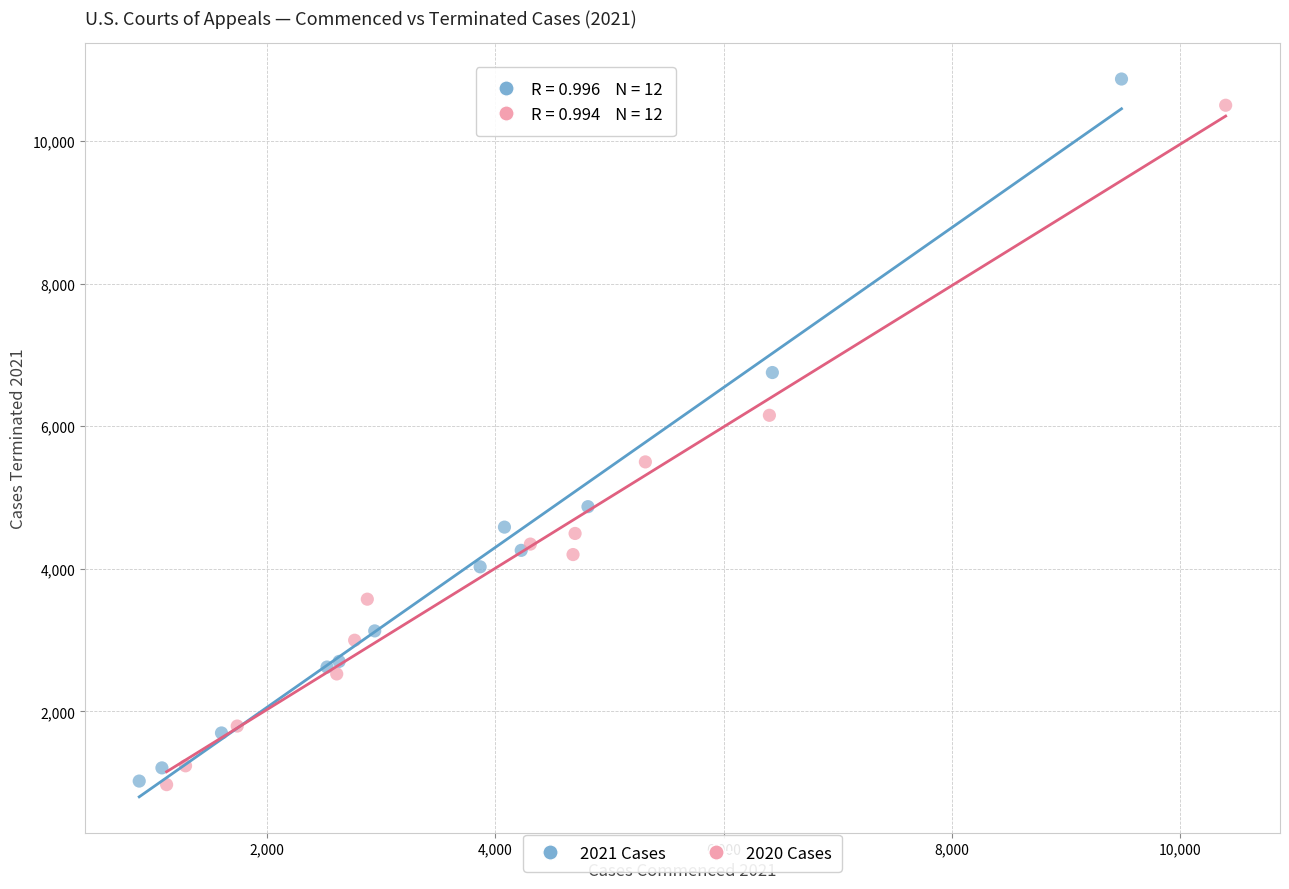

Which series has the largest Y range (max minus min)?

2021 Cases